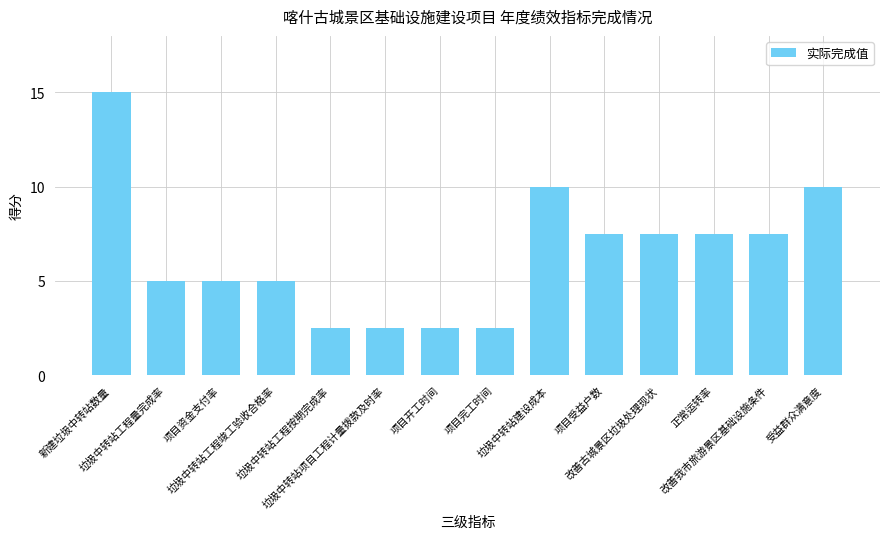

What value does the data have at 垃圾中转站工程竣工验收合格率?

5.0